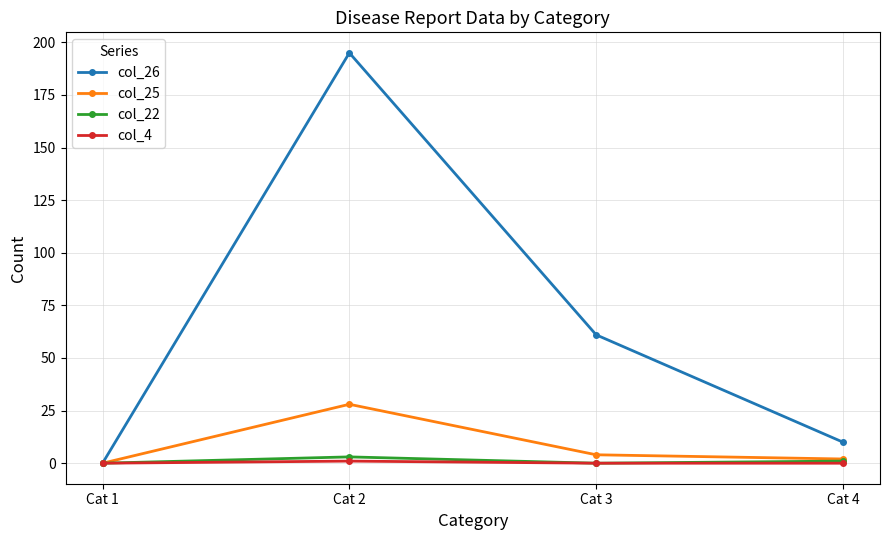

True or false: col_26 has more than 0 interior local peaks.

True